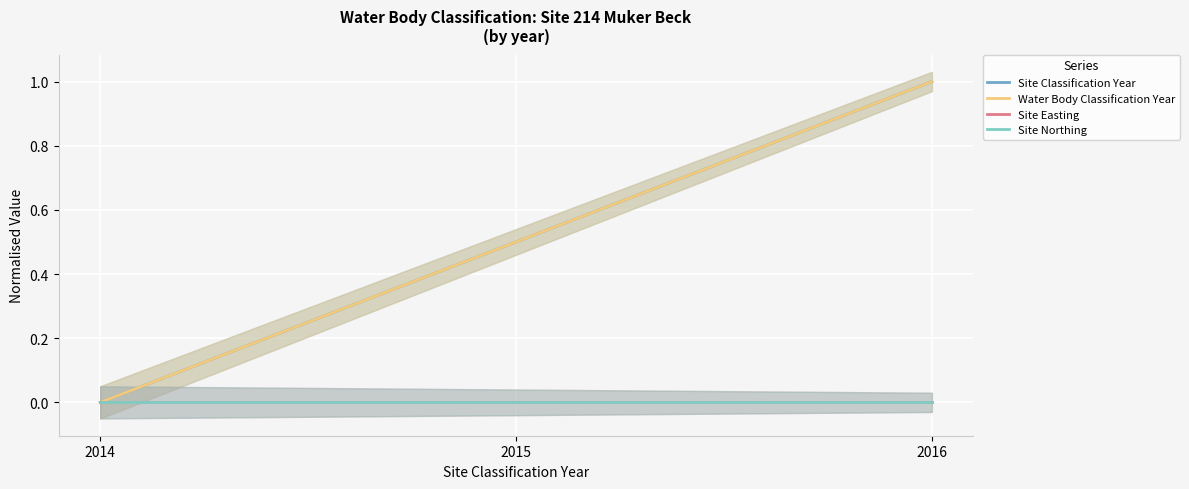

The Site Classification Year series shows 1.8 at 2016. True or false?

False